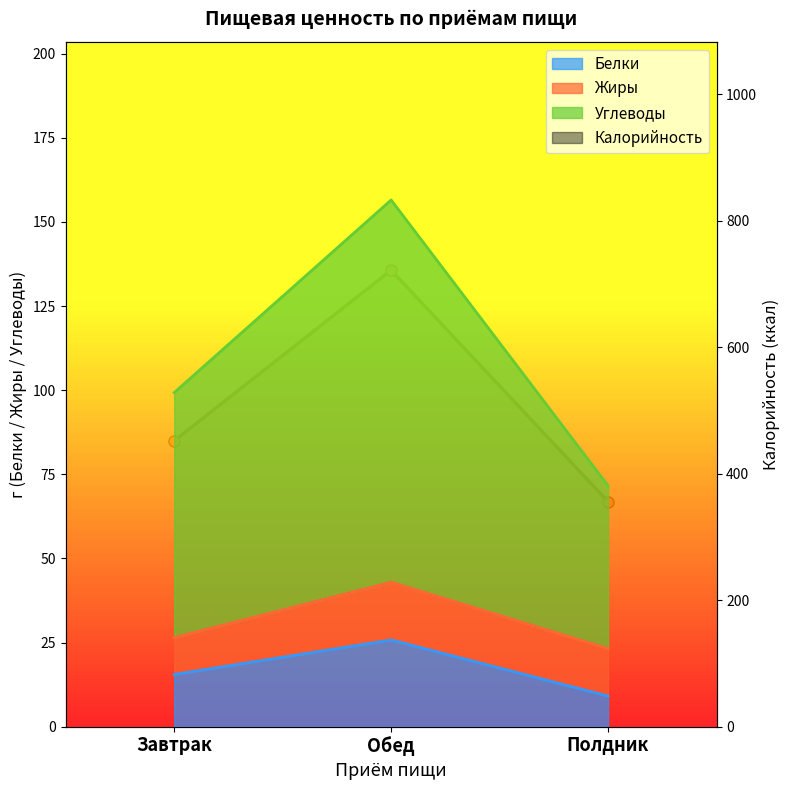

What position from the left is Завтрак?

1